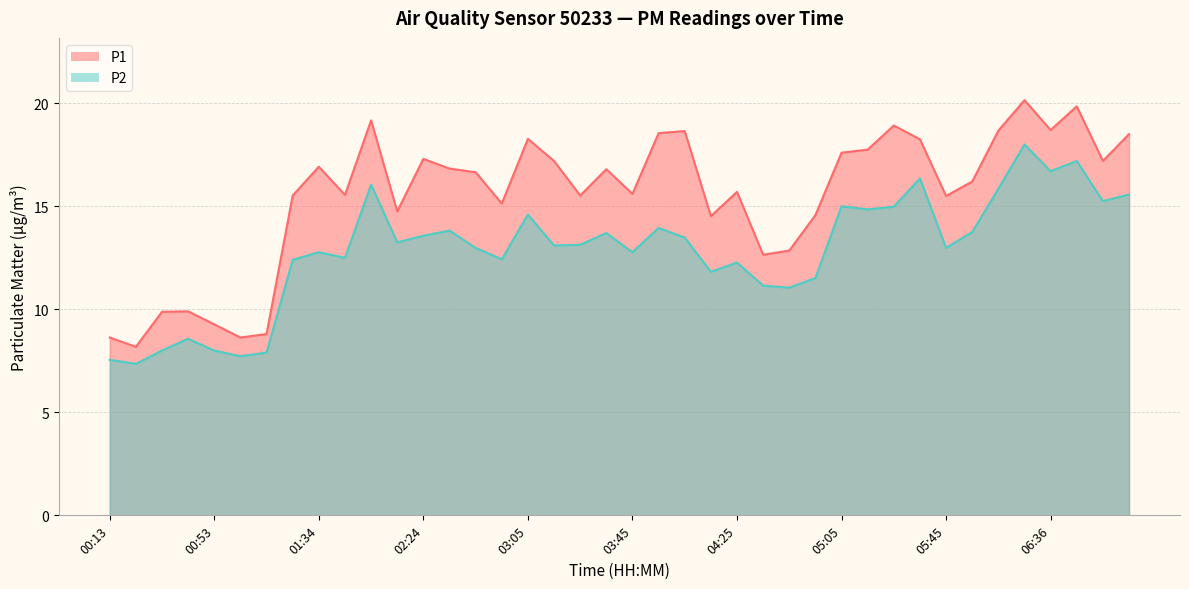

True or false: P1 and P2 intersect in this chart.

False